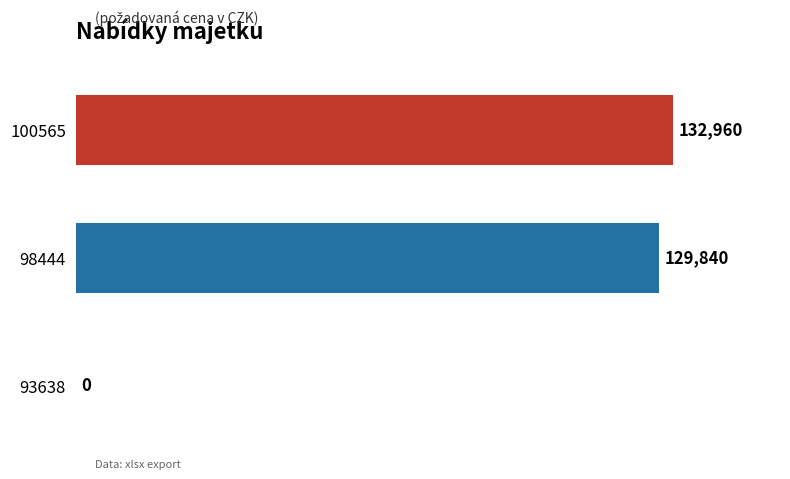

Approximately how many times larger is the value at 100565 compared to 98444?

1.0